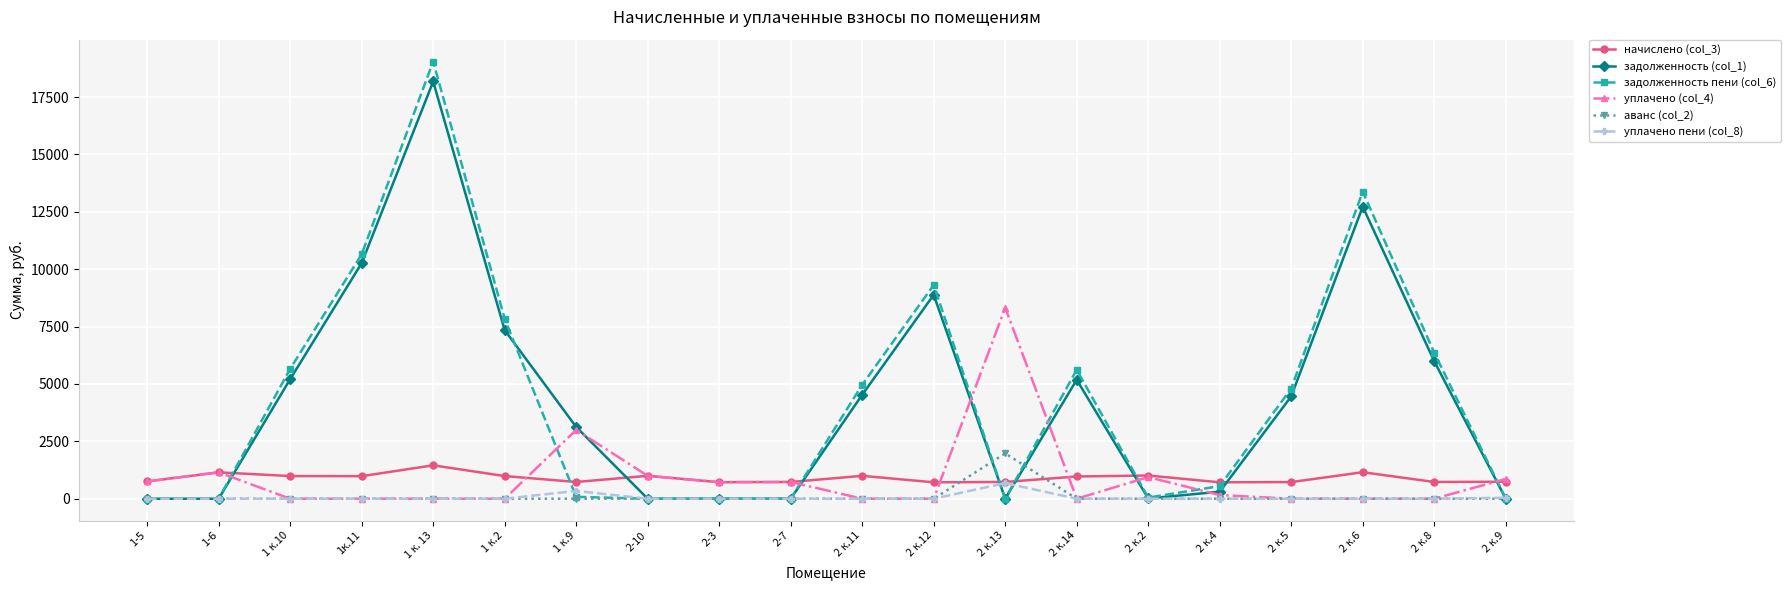

How many lines are shown in the chart?

6